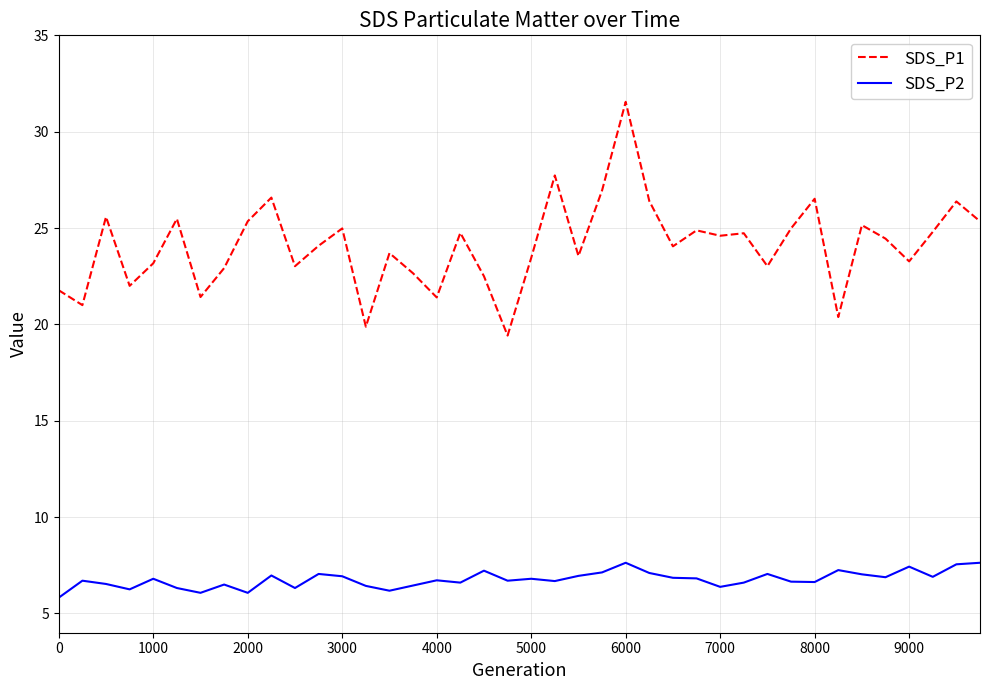

Which series has the largest range (max minus min)?

SDS_P1